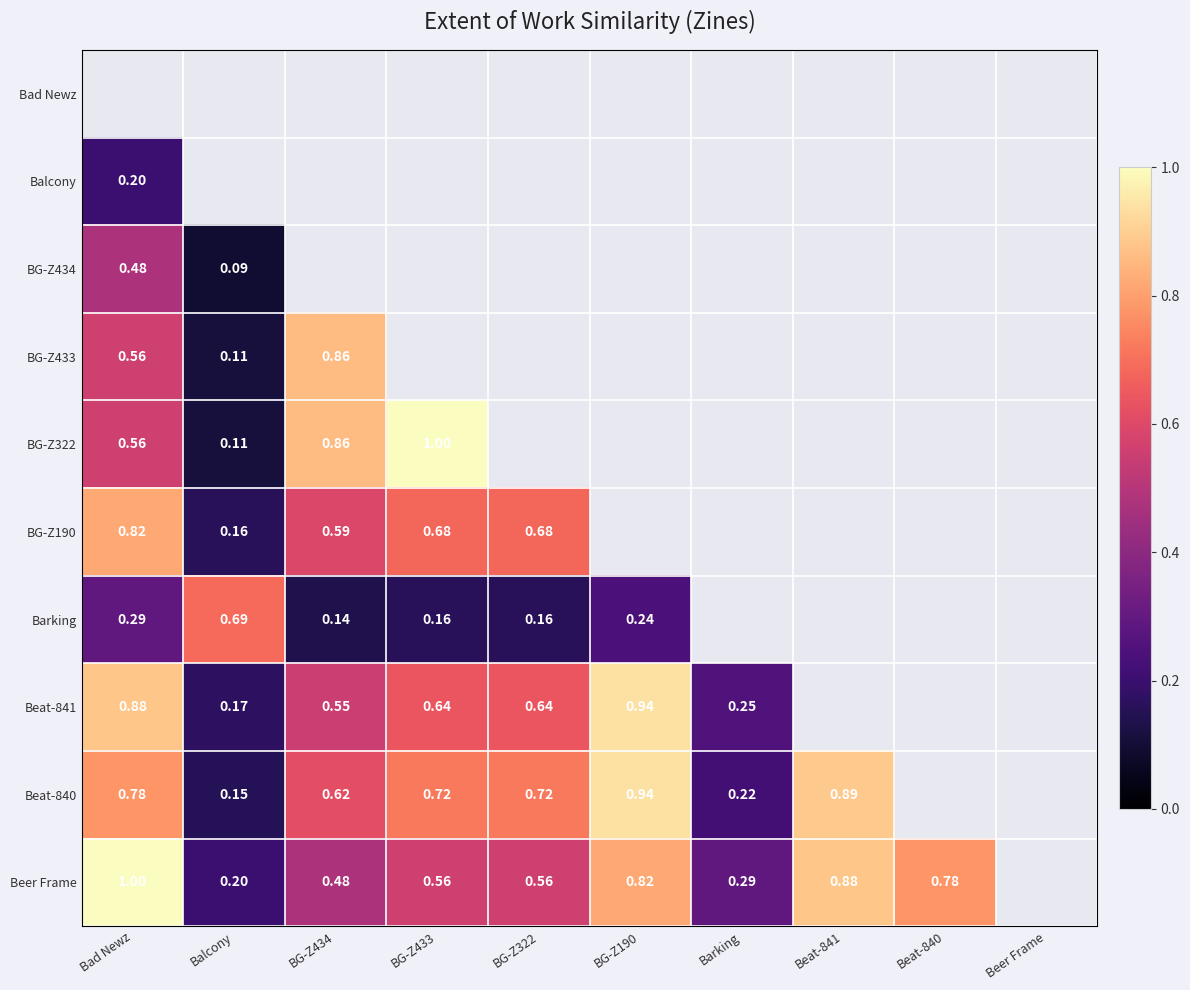

What is the difference between the maximum and minimum values in the Beer Frame series?

0.8